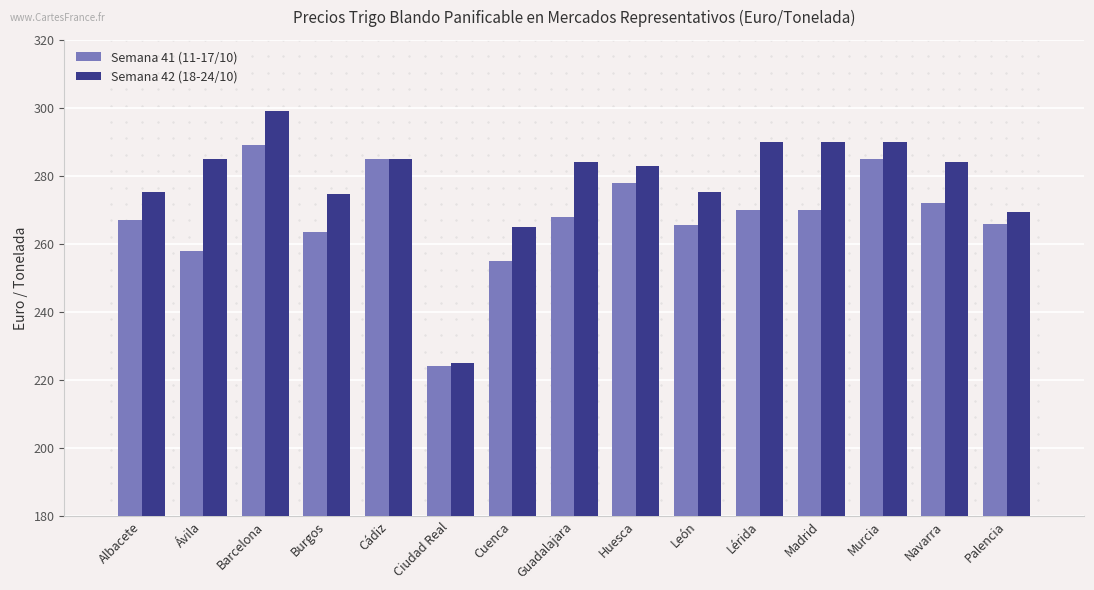

What is the maximum value for Semana 42 (18-24/10)?

299.0